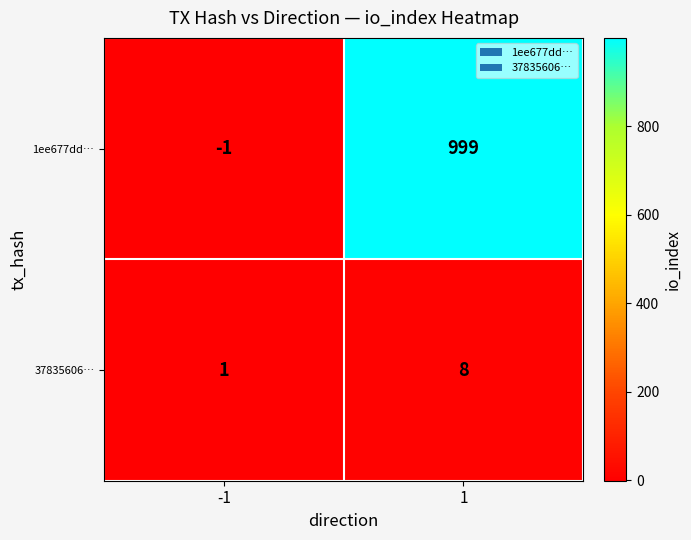

Is it true that 1ee677dd… equals 1541 at 1?

False